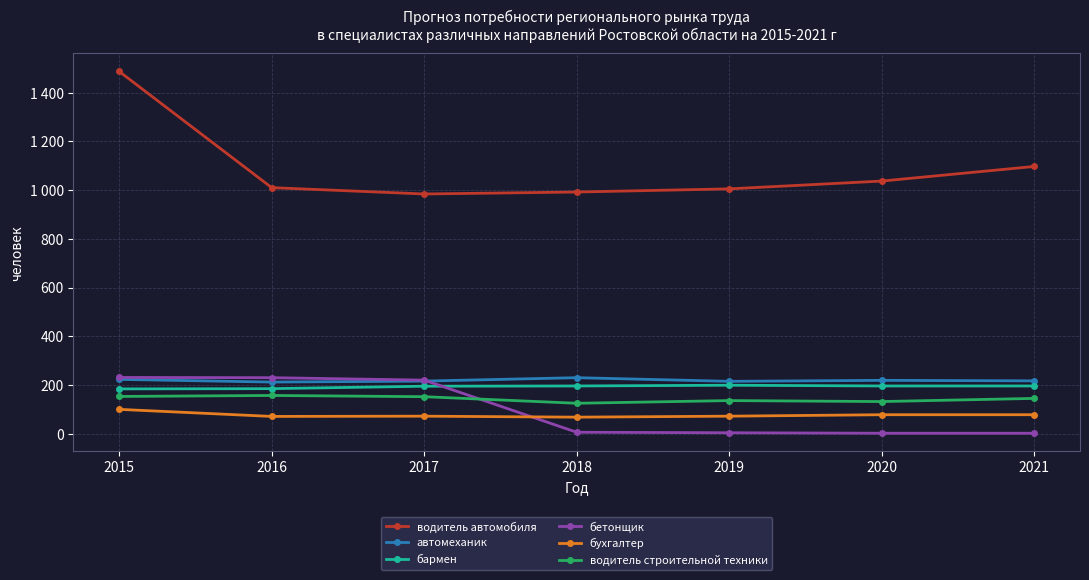

What are all the series names shown in the legend?

водитель автомобиля, автомеханик, бармен, бетонщик, бухгалтер, водитель строительной техники